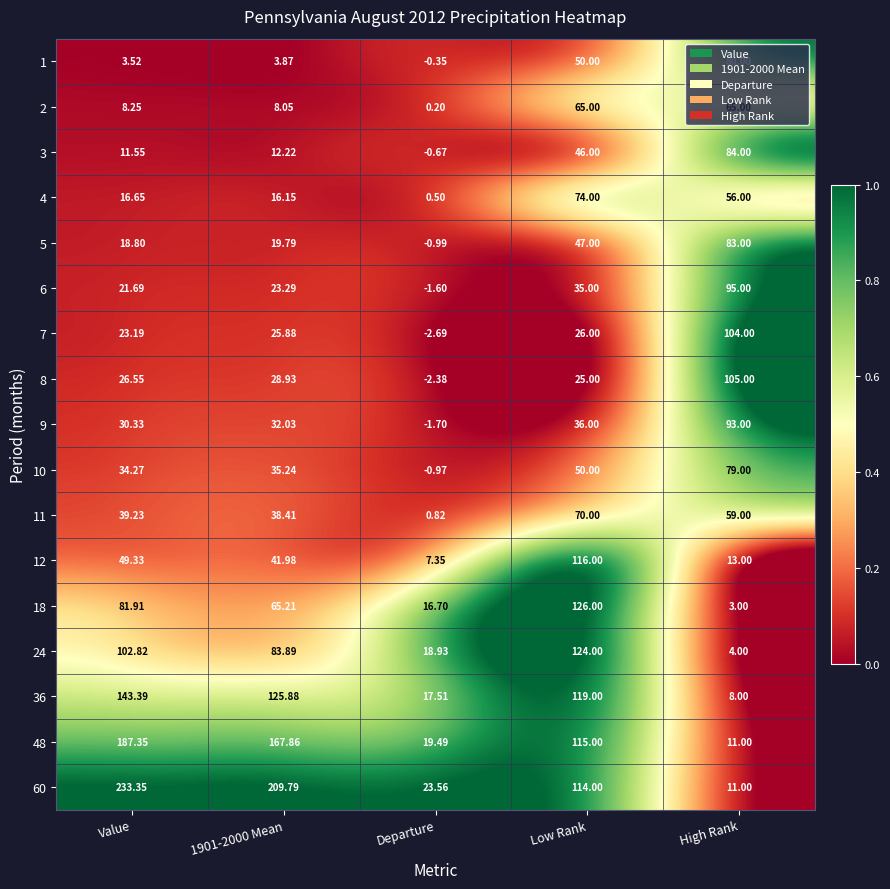

Rank the series by their maximum value, from highest to lowest.

60, 48, 36, 18, 24, 12, 8, 7, 6, 9, 3, 5, 1, 10, 4, 11, 2